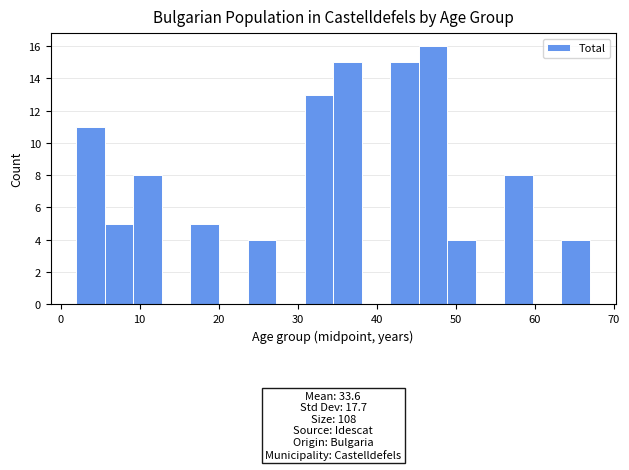

Around what value on the x-axis is the tallest bar? Give the approximate position of its centre, as read against the axis.

47